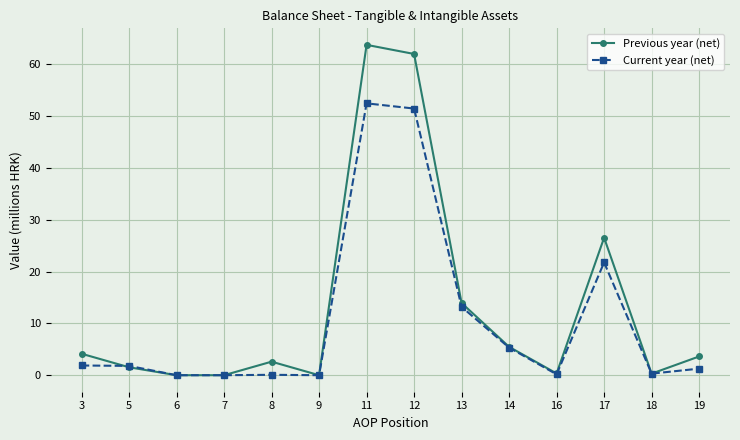

What value does the Previous year (net) series have at 12?

62.0